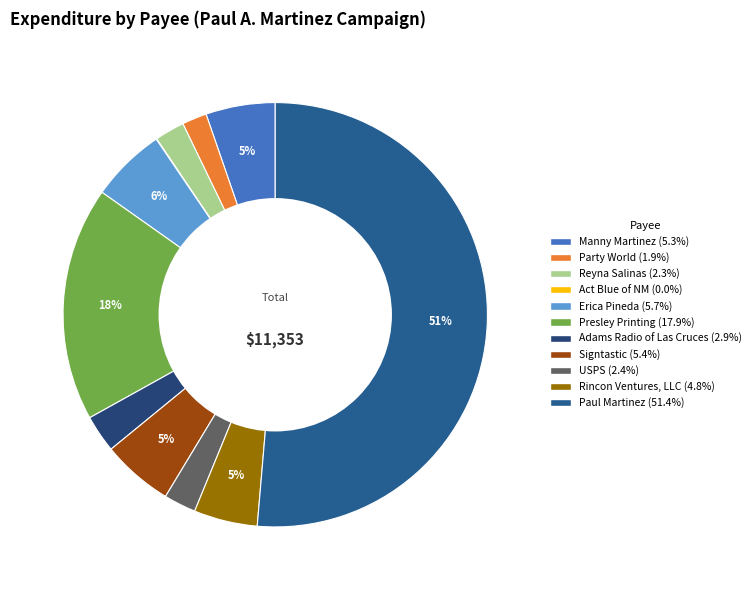

What is the change in value from Act Blue of NM to Rincon Ventures, LLC?

+545.4